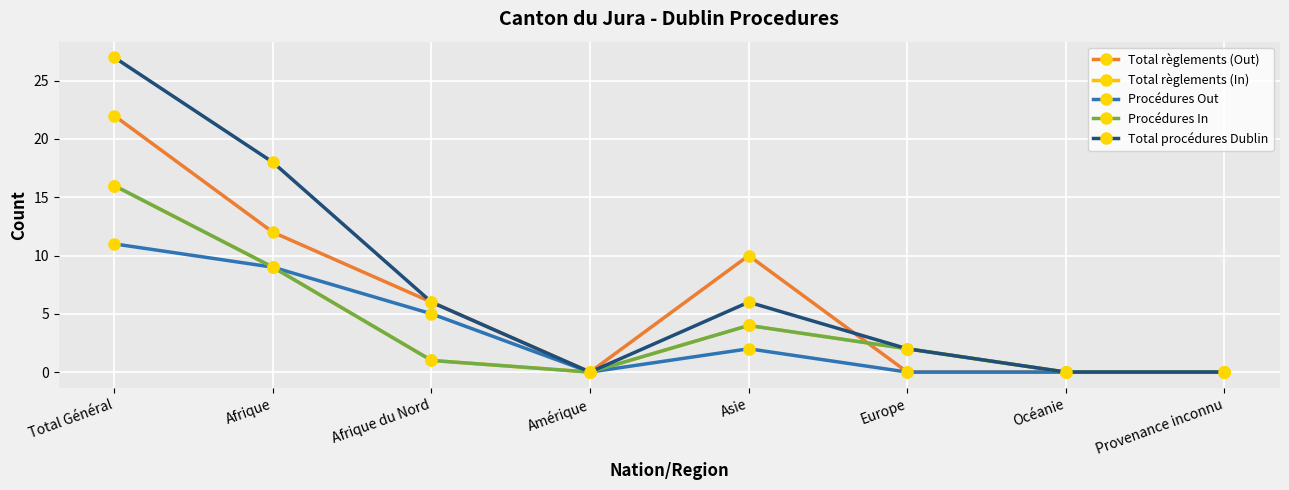

What are all the series names shown in the legend?

Total règlements (Out), Total règlements (In), Procédures Out, Procédures In, Total procédures Dublin